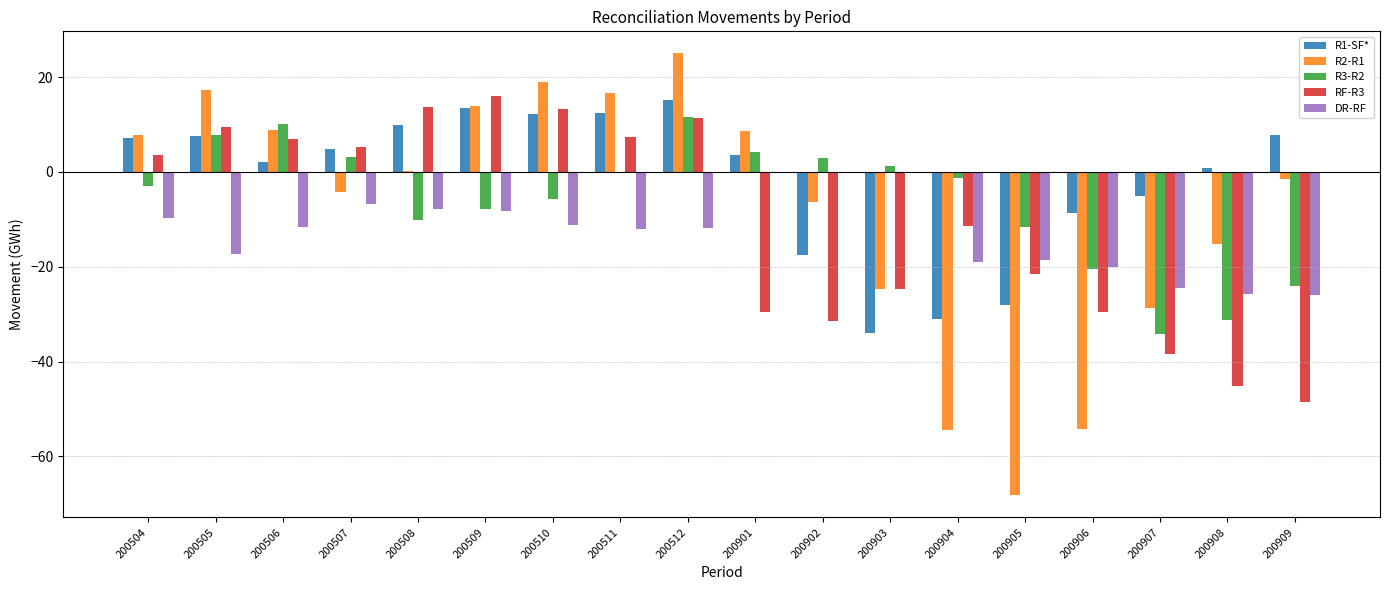

What is the sum of the DR-RF values at 200906 and 200901?

-20.1